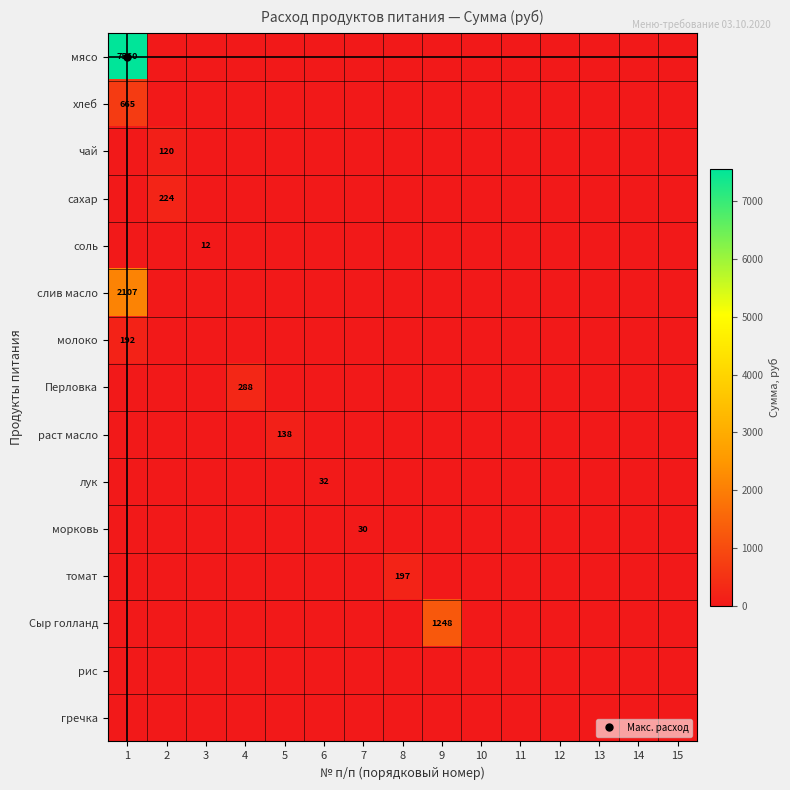

What is the sum of all томат values?

197.1